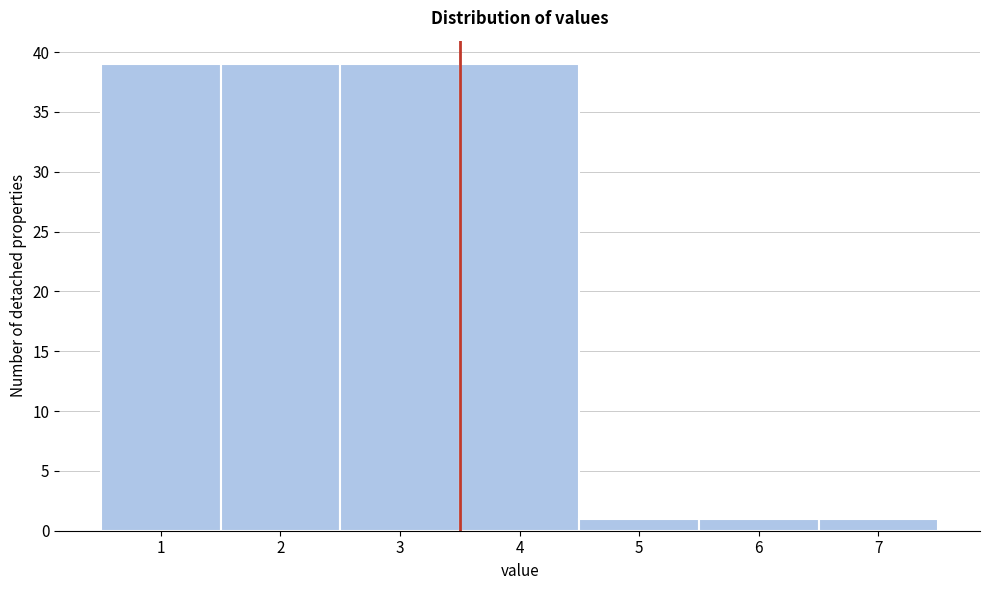

Reading right to left, what are all the values shown in this chart?

7=1	6=1	5=1	4=39	3=39	2=39	1=39